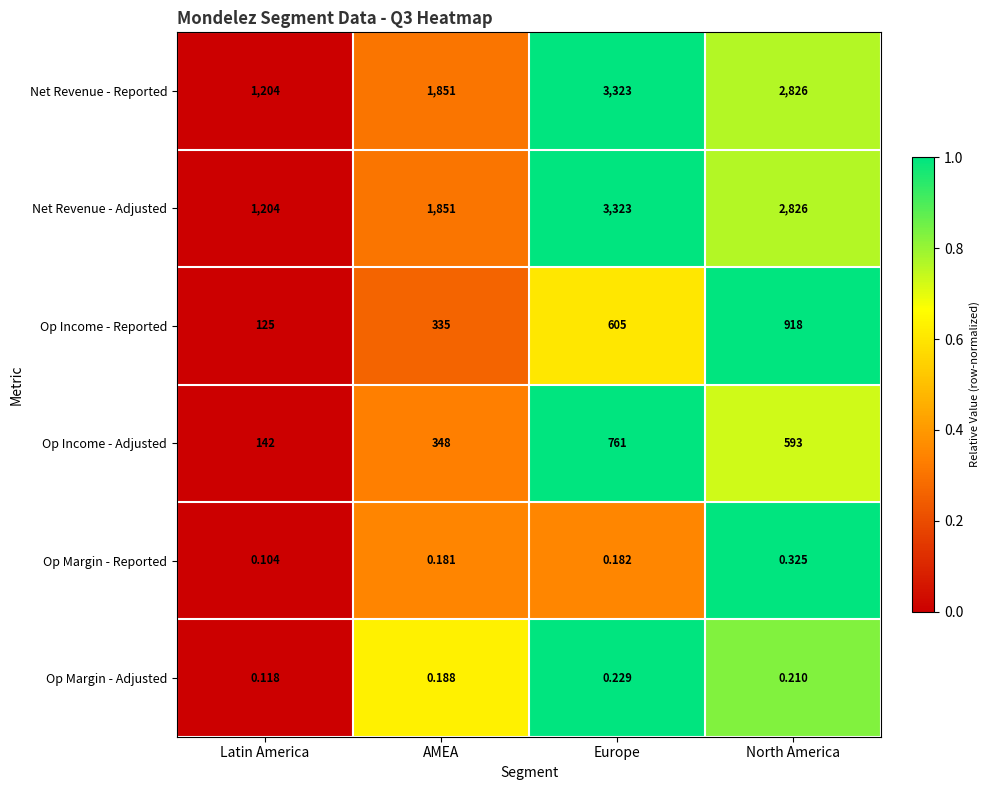

Is the value of Net Revenue - Reported at Latin America greater than the value of Op Income - Reported at AMEA?

Yes